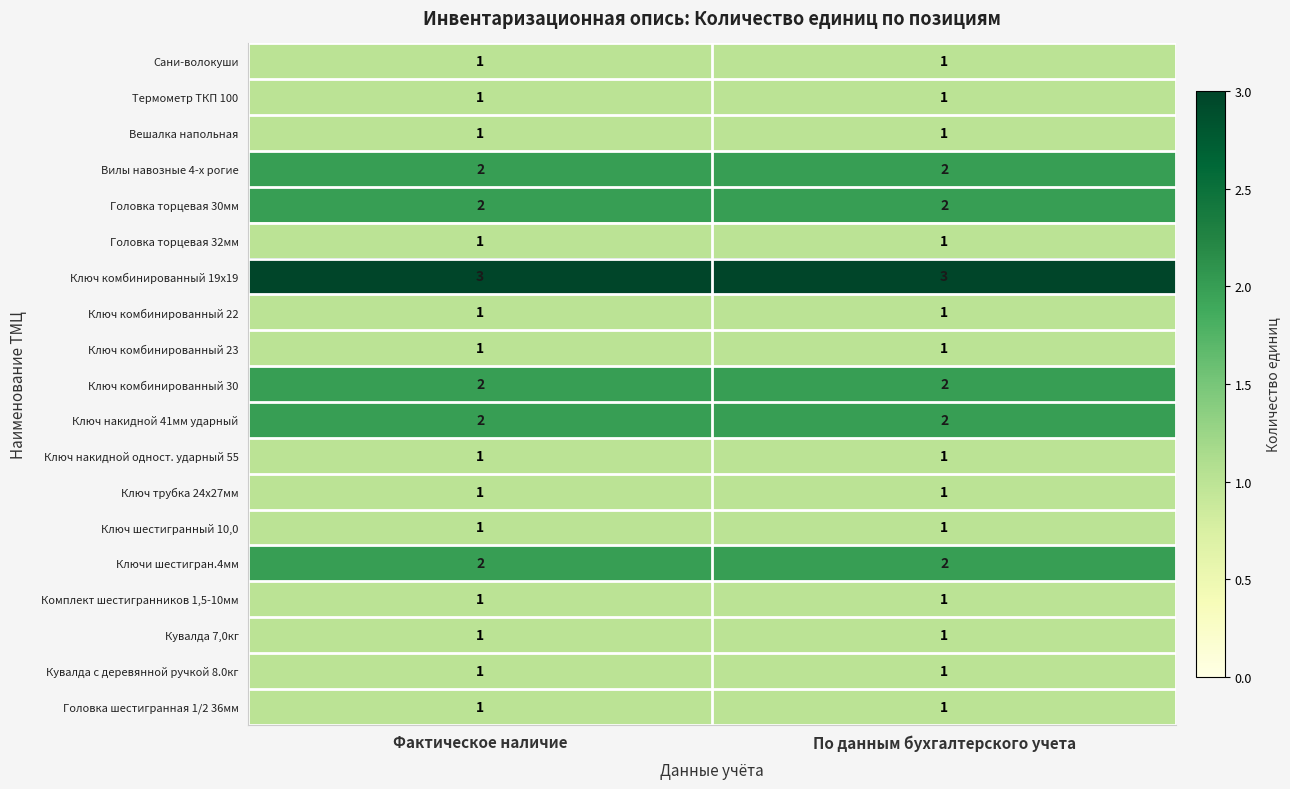

Is it true that Сани-волокуши equals 2 at Фактическое наличие?

False